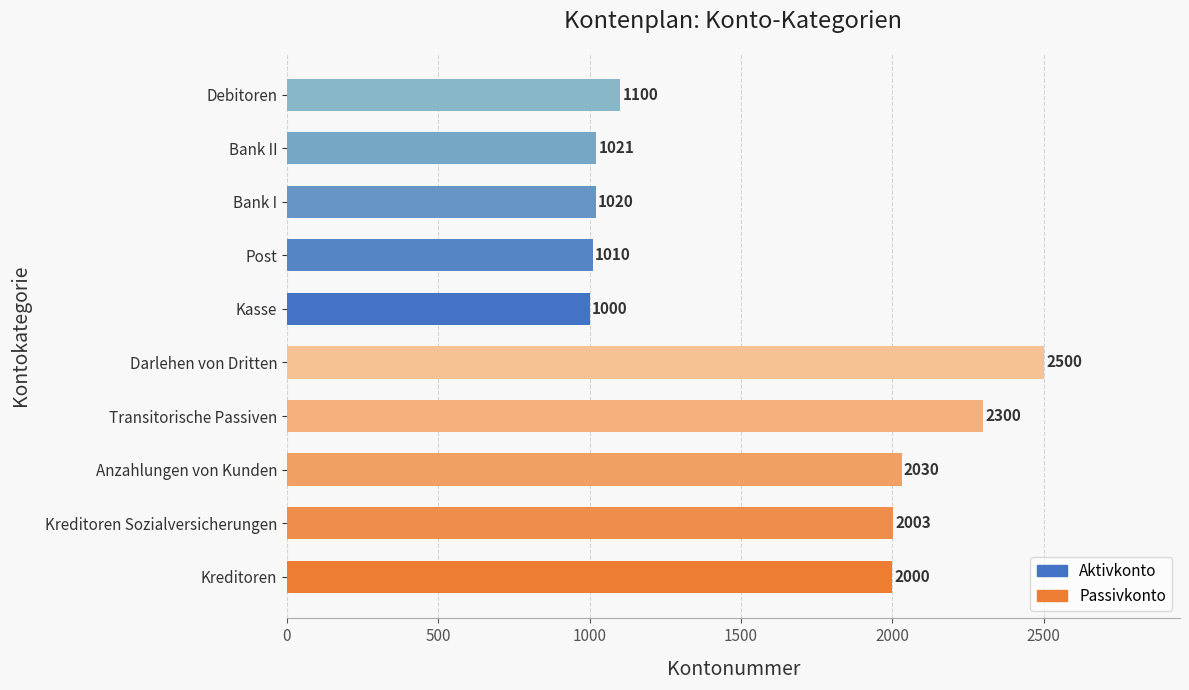

Count the number of categories in the chart.

10